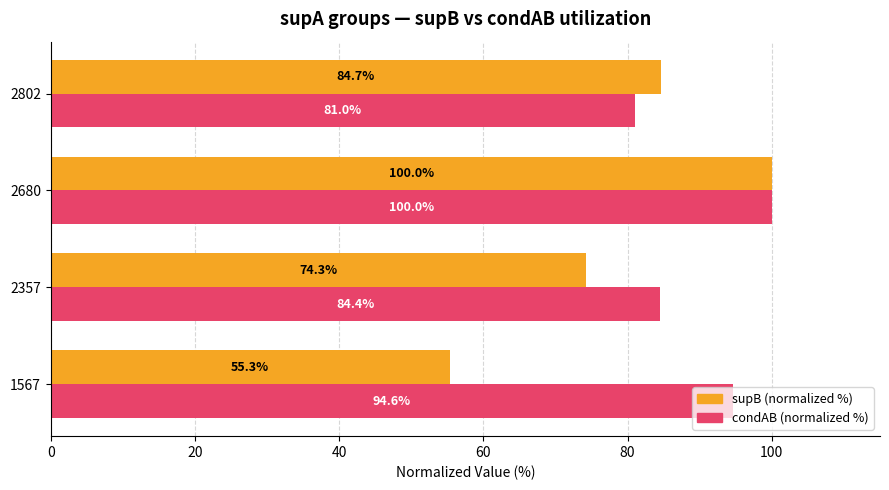

At which category is the sum across all series the highest?

2680